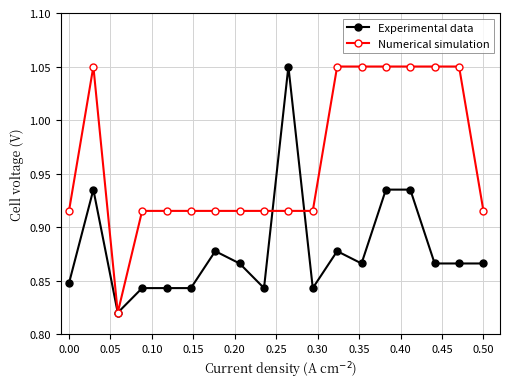

List the series in order of their overall mean, highest first.

Numerical simulation, Experimental data